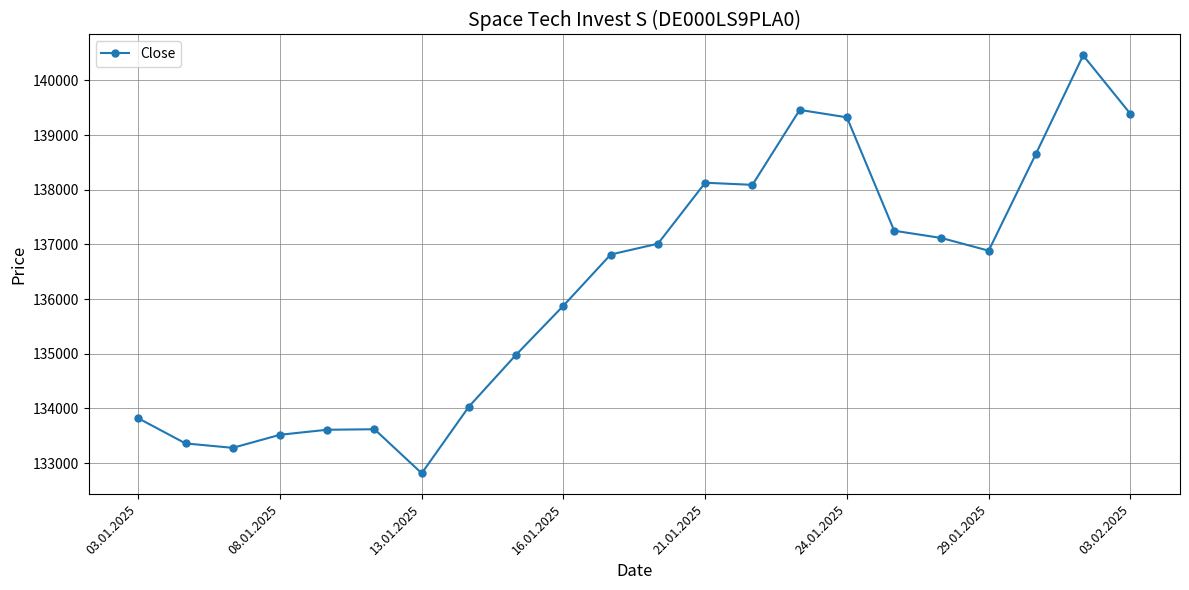

What is the value of the 17th point from the left?

137250